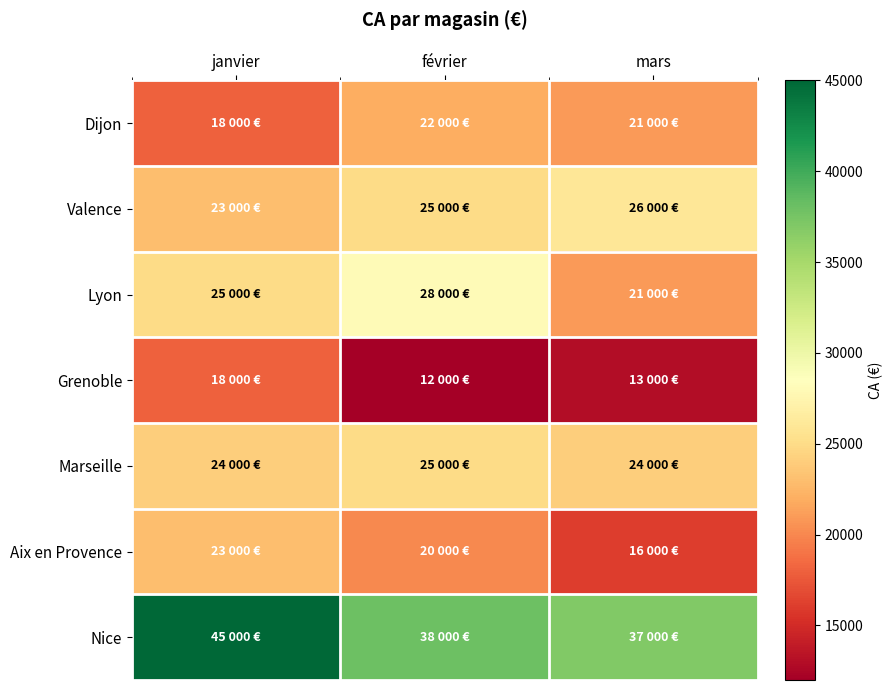

Reading left to right, what are all the values shown in this chart?

Dijon: janvier=18000	février=22000	mars=21000
Valence: janvier=23000	février=25000	mars=26000
Lyon: janvier=25000	février=28000	mars=21000
Grenoble: janvier=18000	février=12000	mars=13000
Marseille: janvier=24000	février=25000	mars=24000
Aix en Provence: janvier=23000	février=20000	mars=16000
Nice: janvier=45000	février=38000	mars=37000